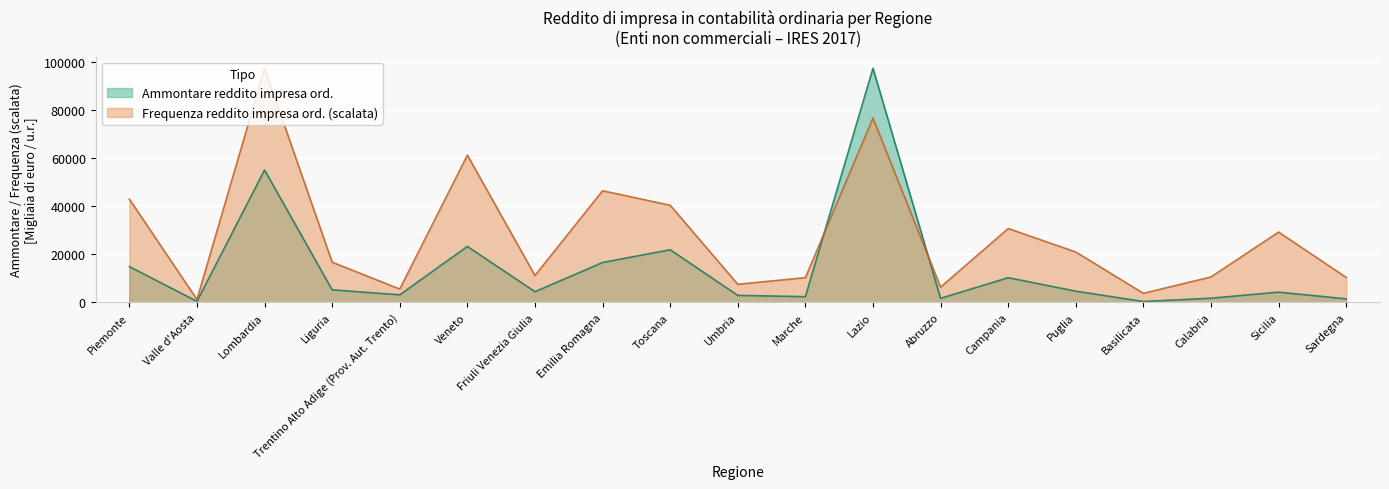

What is the label of the 11th point from the left?

Marche